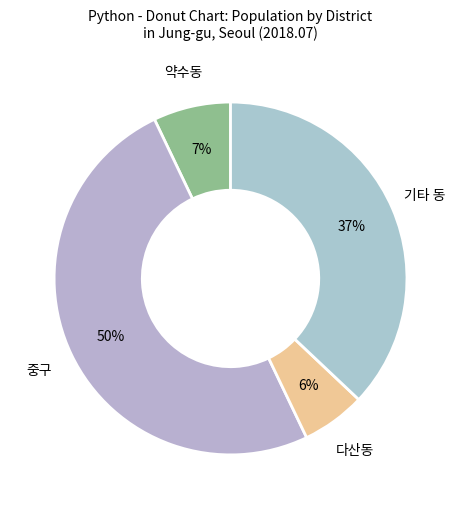

What is the largest slice in the pie chart?

중구